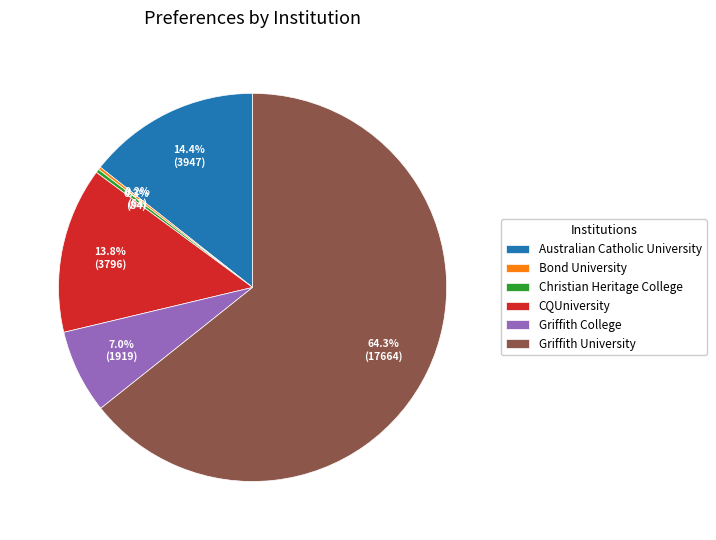

Is there any slice that represents more than half of the pie?

Yes